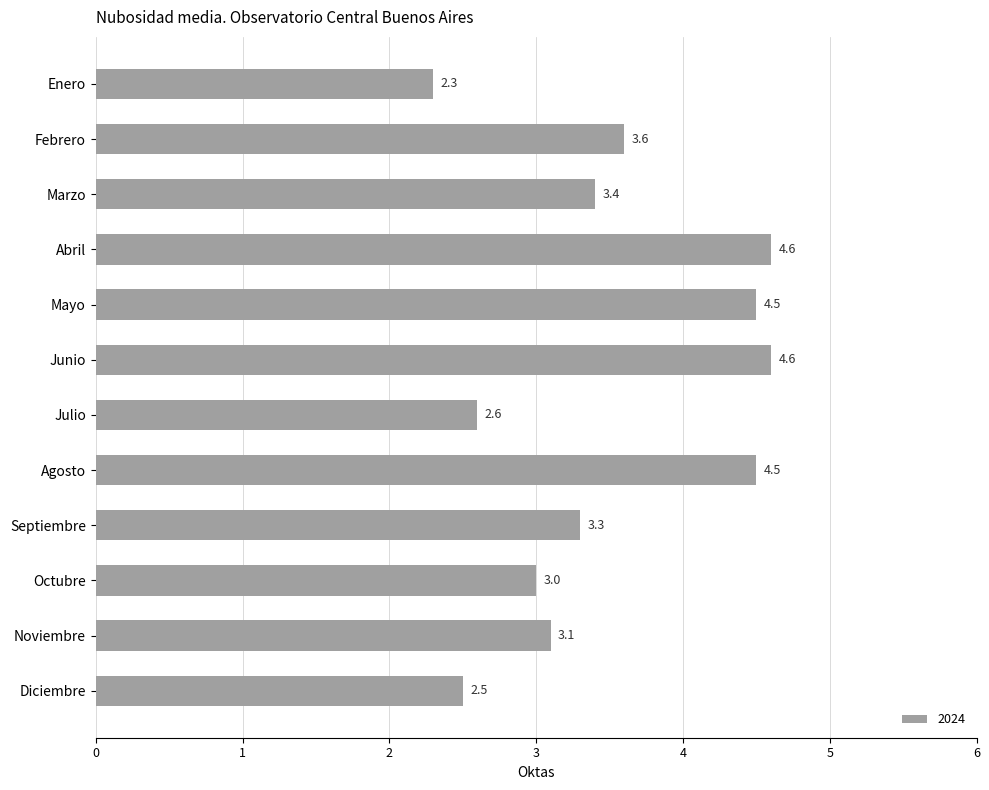

Which category has the lowest value across all series?

Enero